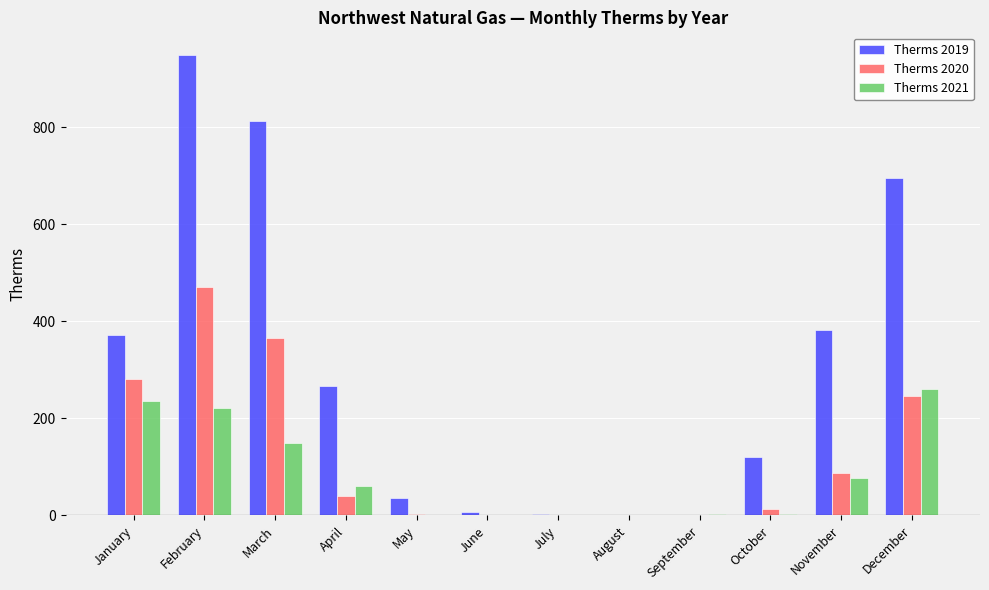

What is the sum of the Therms 2021 values at November and February?

298.2